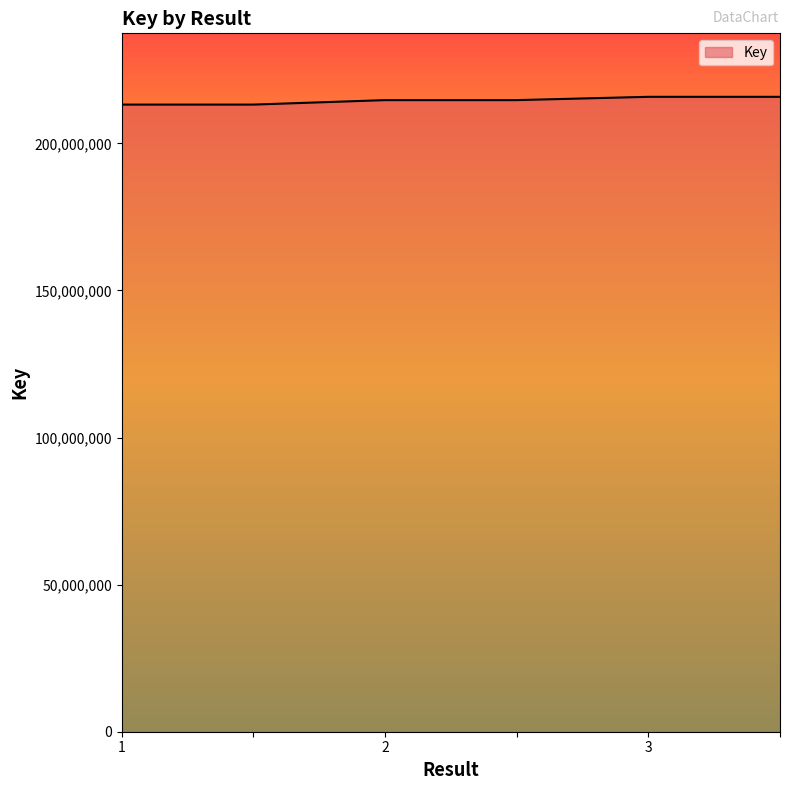

What is the maximum value shown in the chart?

215810686